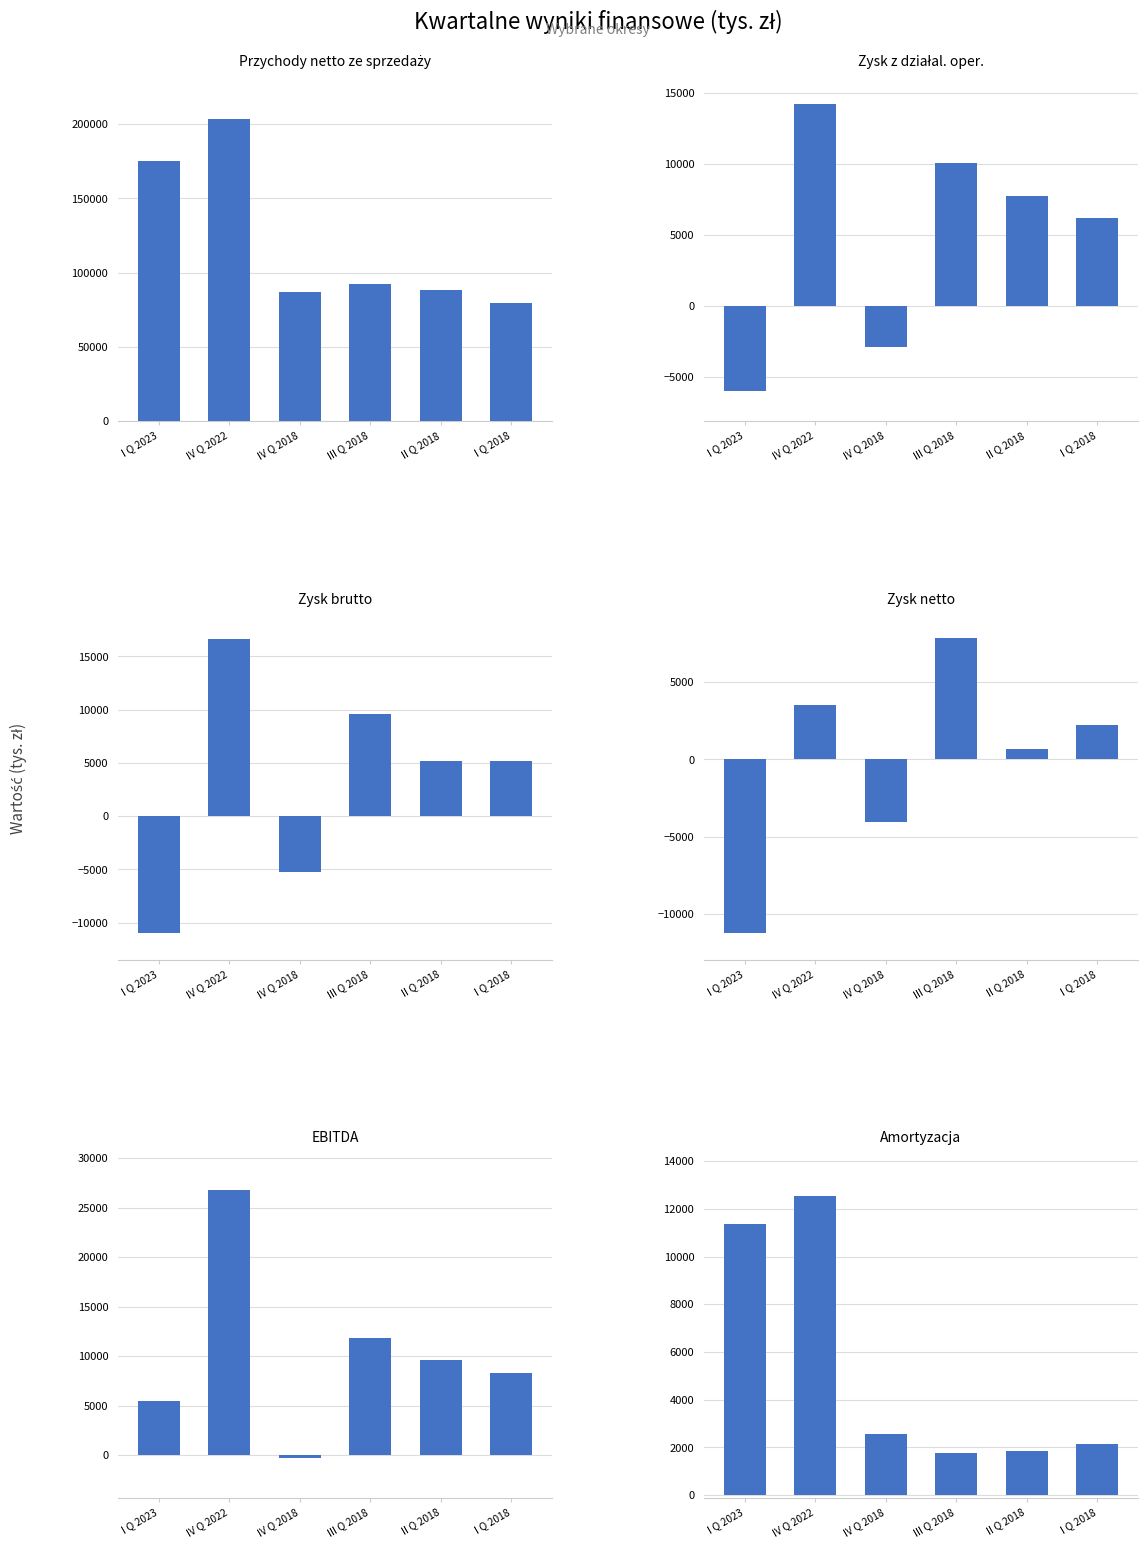

Are the bars horizontal?

No